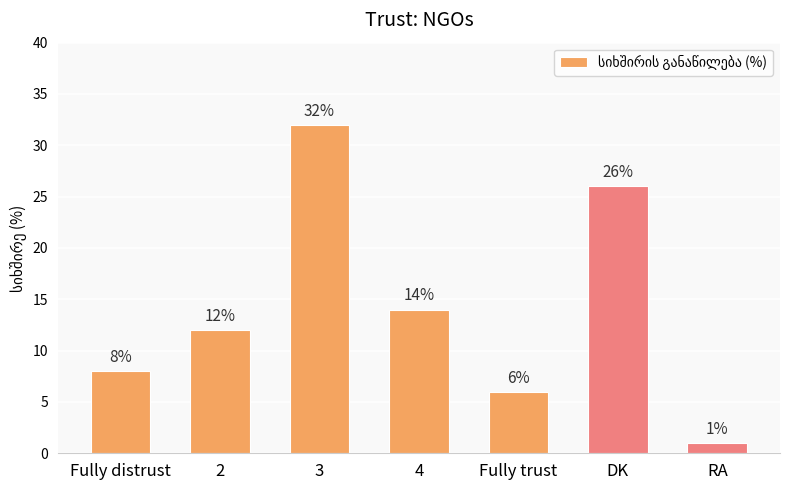

Reading right to left, transcribe all the data shown in this chart.

RA=1	DK=26	Fully trust=6	4=14	3=32	2=12	Fully distrust=8